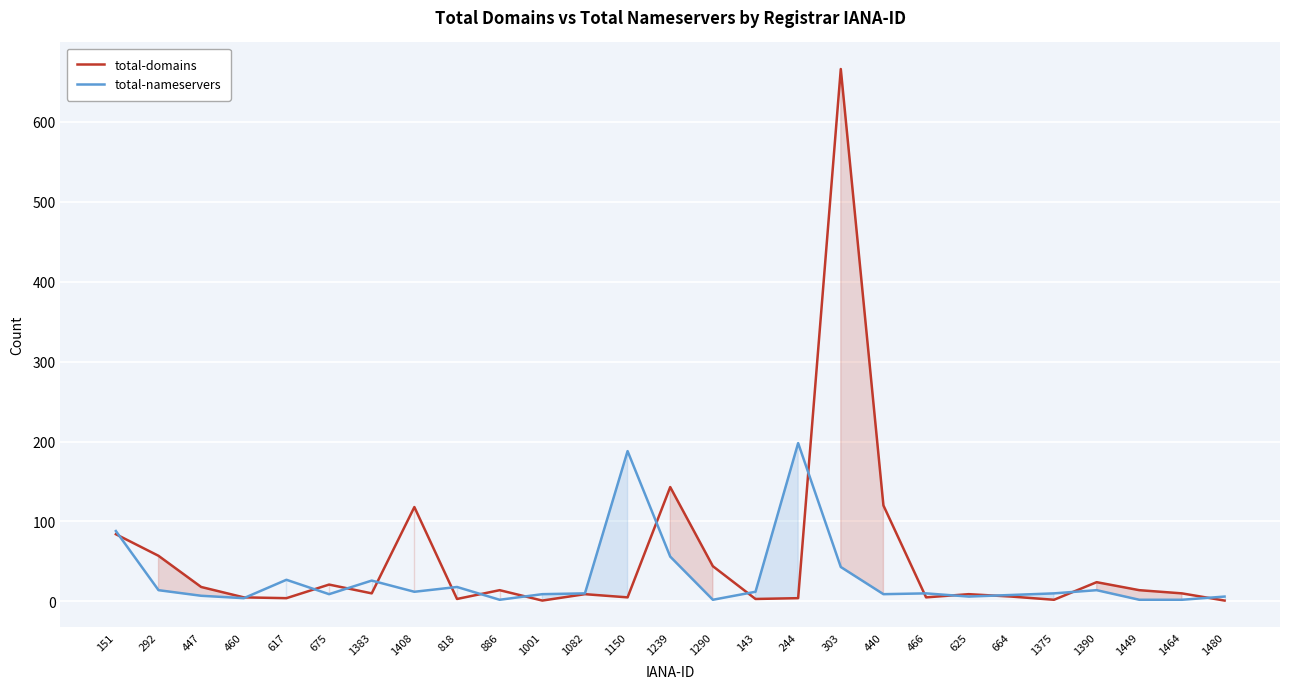

Between which two adjacent categories do total-domains and total-nameservers first intersect?

151 and 292